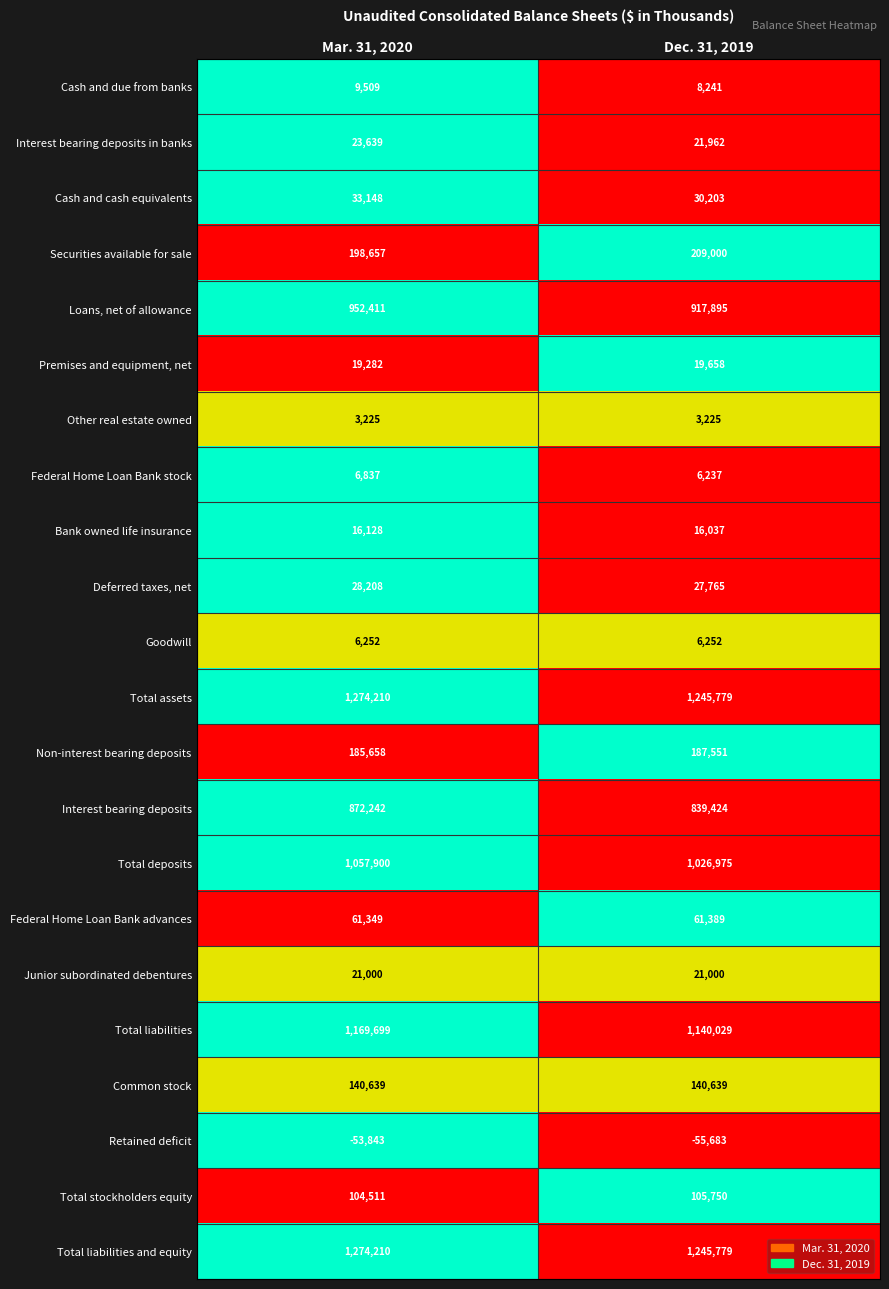

Rank the categories by Total stockholders equity value from highest to lowest.

Dec. 31, 2019, Mar. 31, 2020